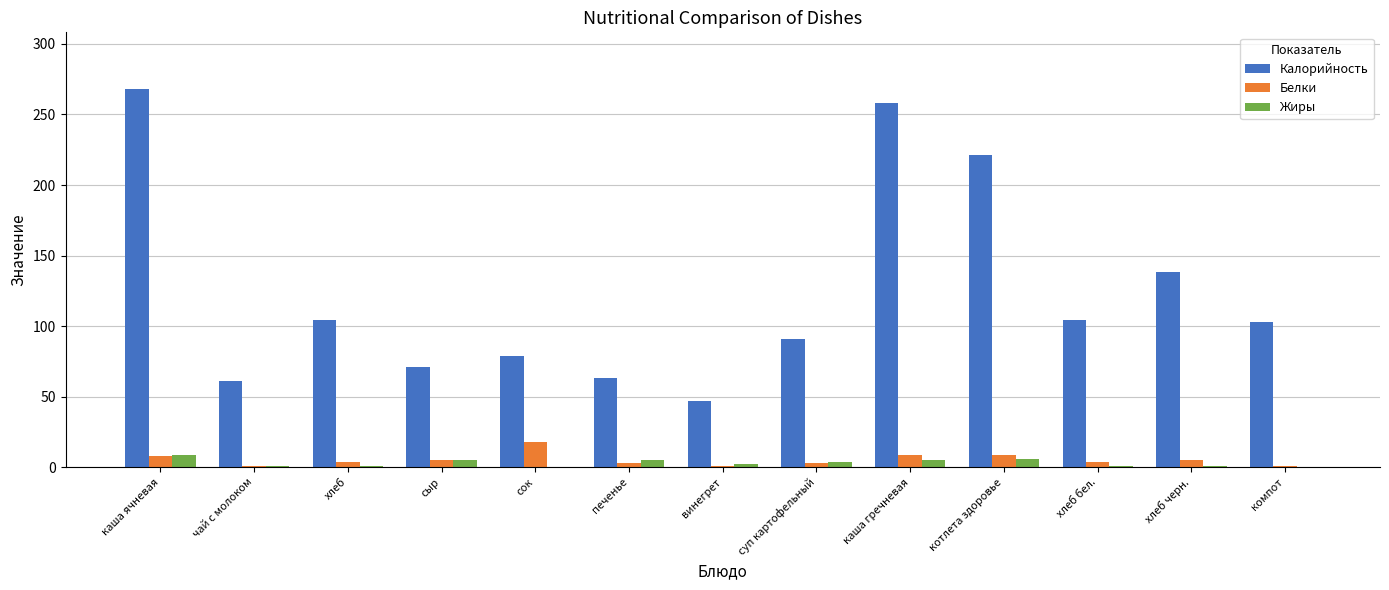

At which label does Белки reach its peak?

сок